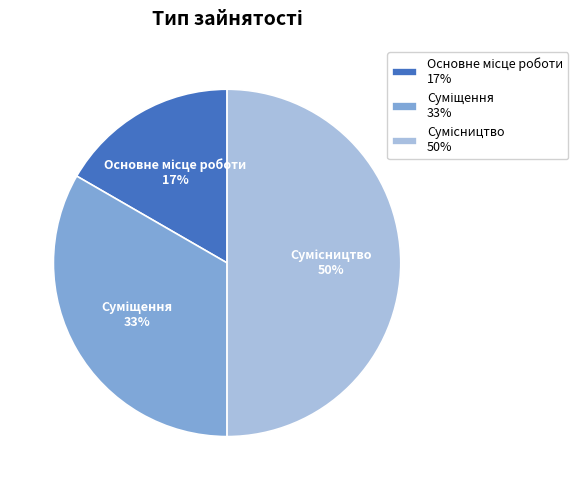

To the nearest percent, what is the difference between the largest and smallest slice percentages?

33%